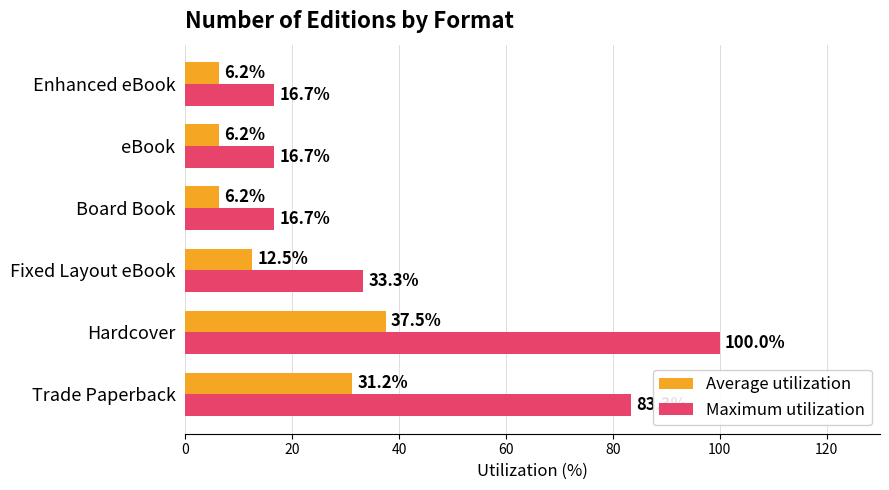

What is the maximum value for Average utilization?

37.5